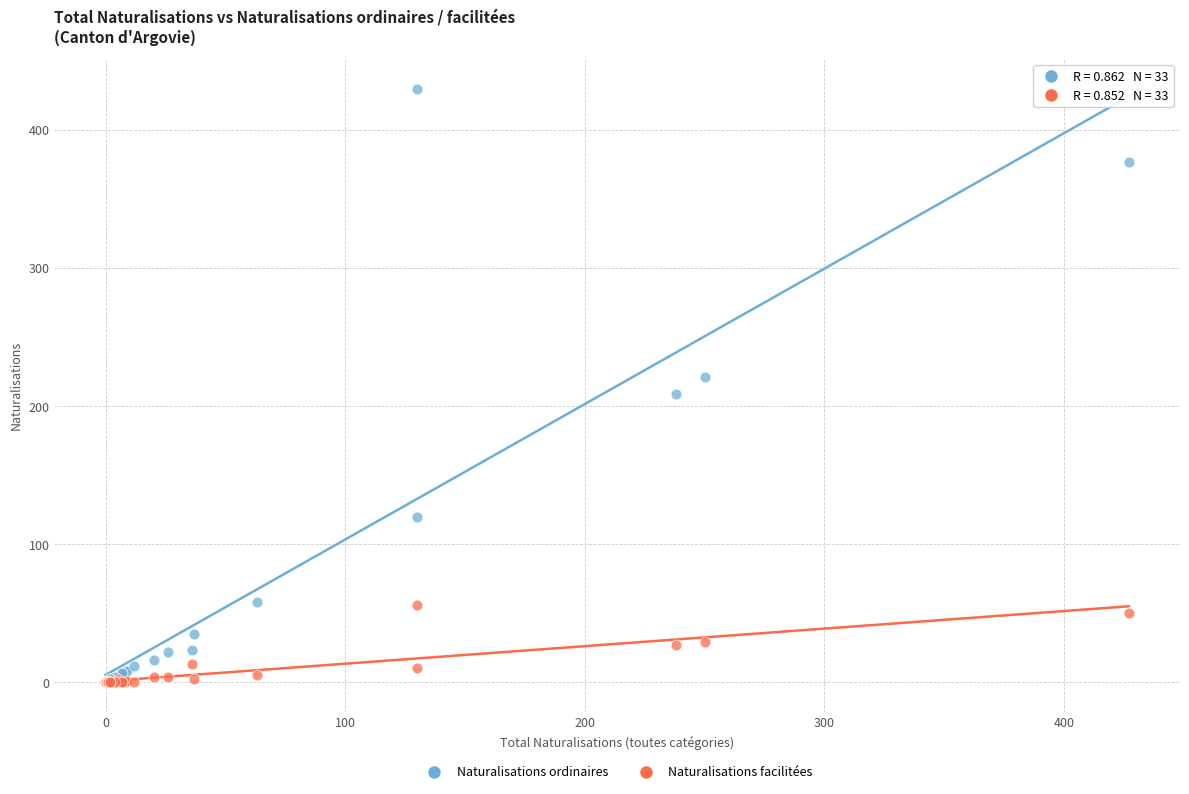

What are all the series names shown in the legend?

Naturalisations ordinaires, Naturalisations facilitées